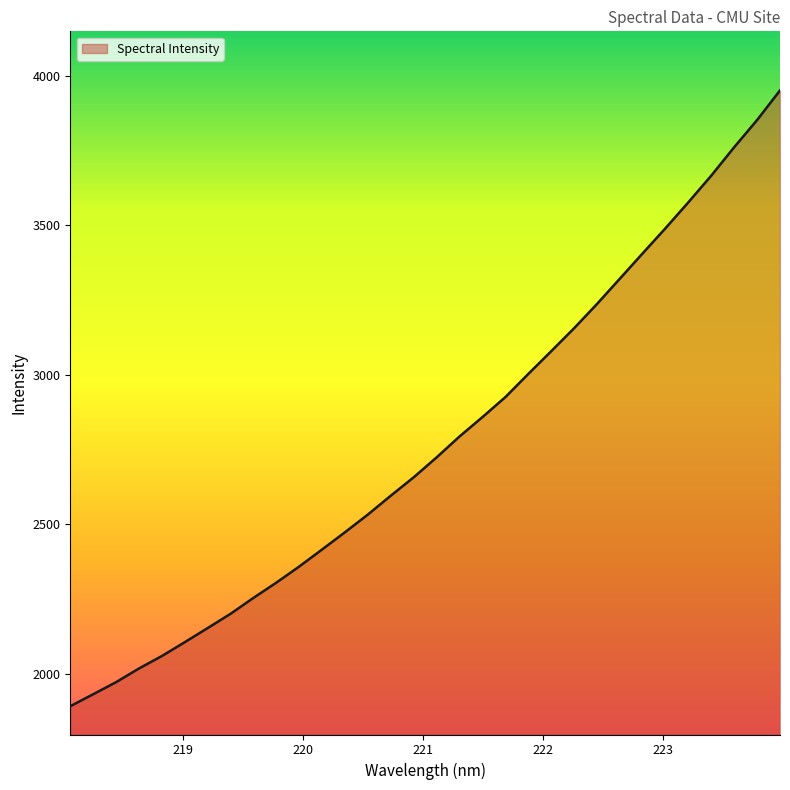

What is the smallest value displayed?

1892.5